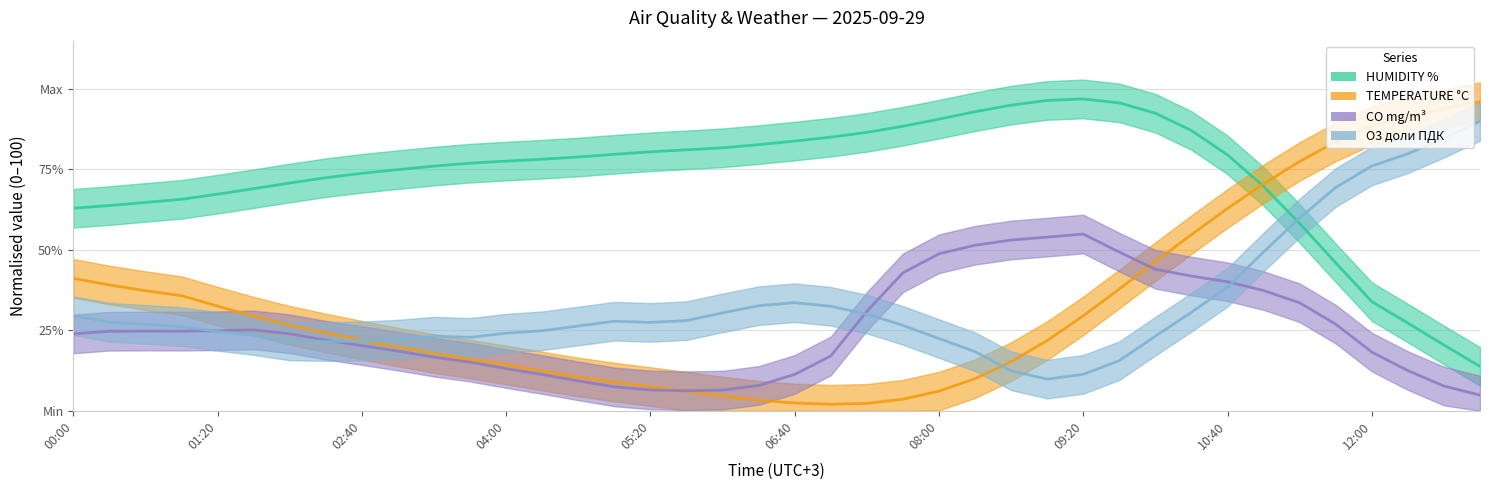

Does the chart have visible grid lines?

Yes